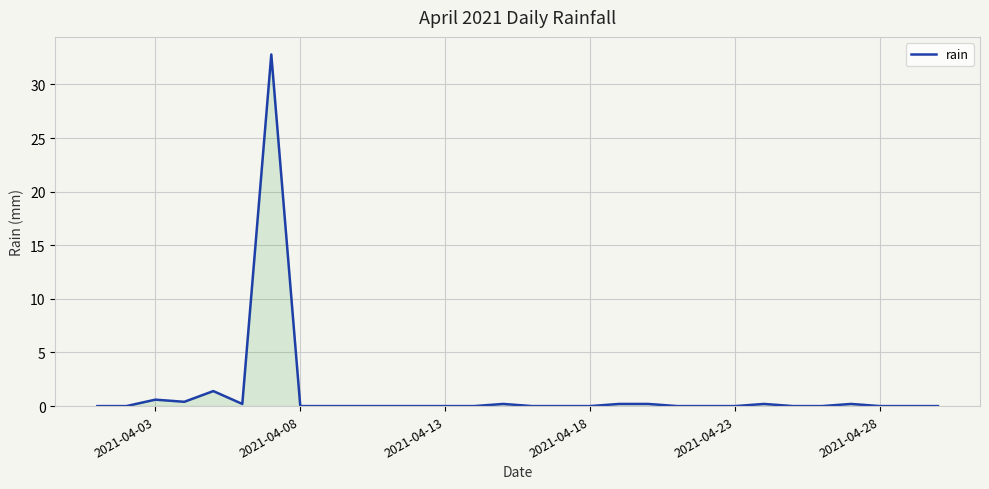

What is the maximum value shown in the chart?

32.8